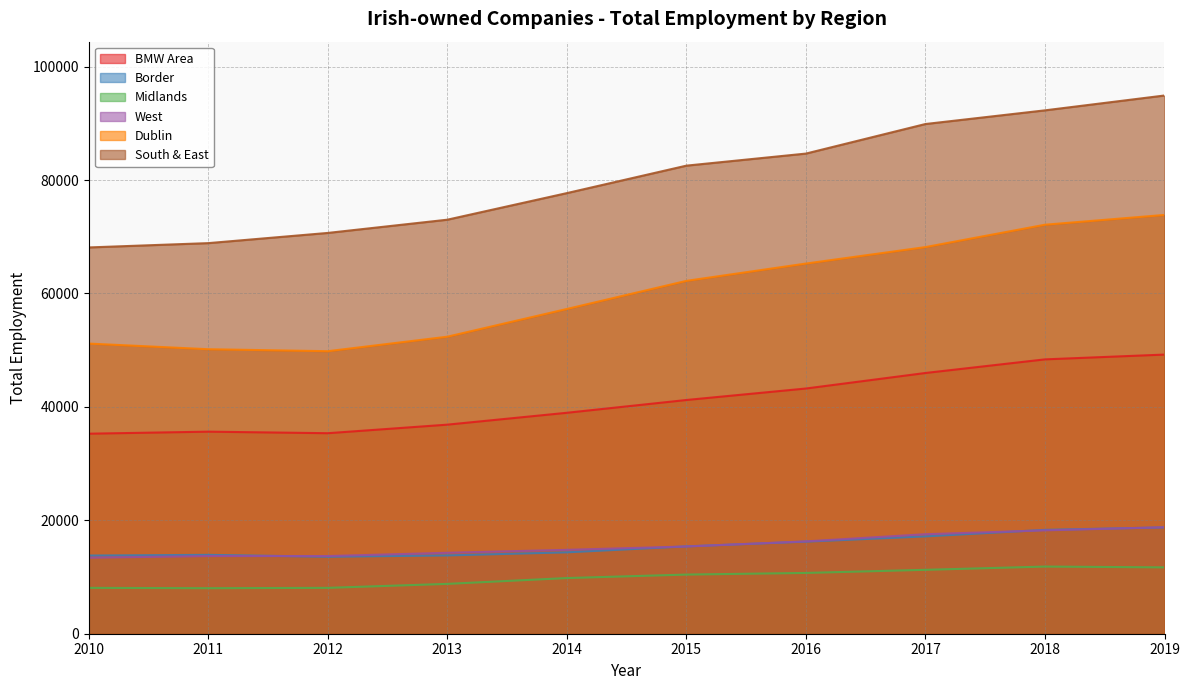

The value of Midlands at 2011 is 4542. True or false?

False